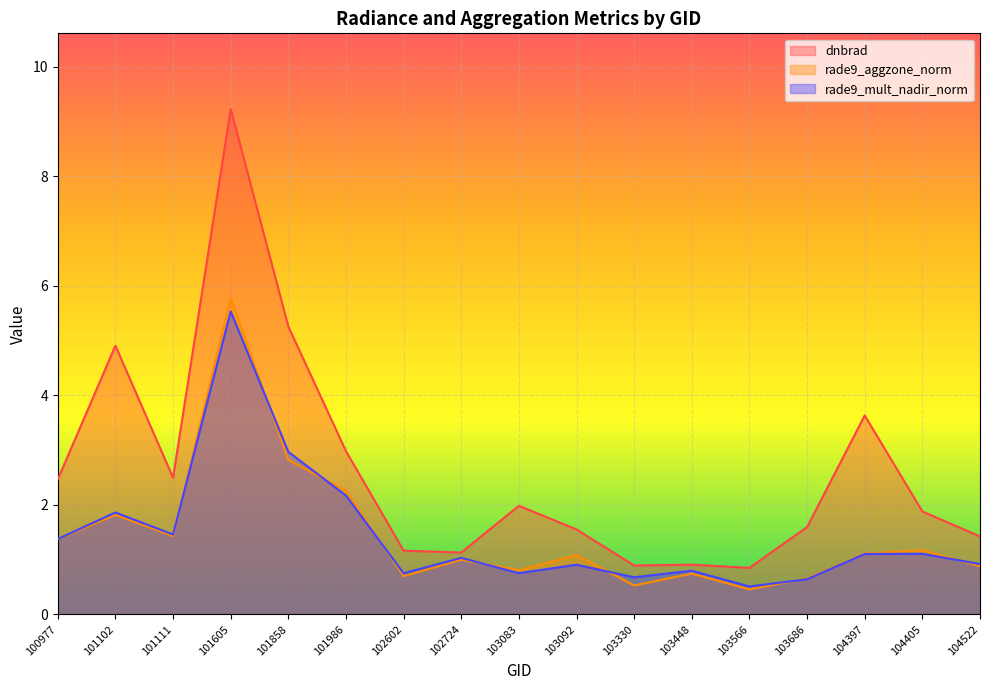

What is the greatest value displayed?

9.2